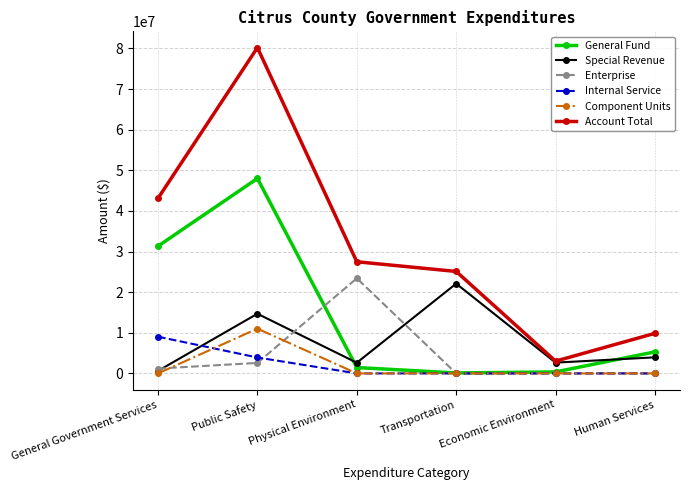

Which category has the highest value across all series?

Public Safety